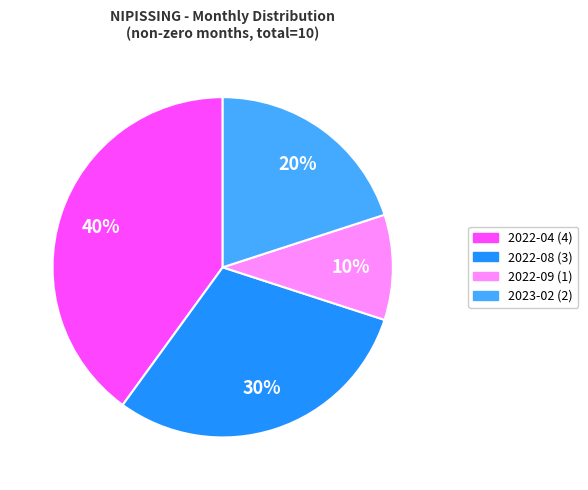

What percentage is the 2022-09 slice, to the nearest percent?

10%